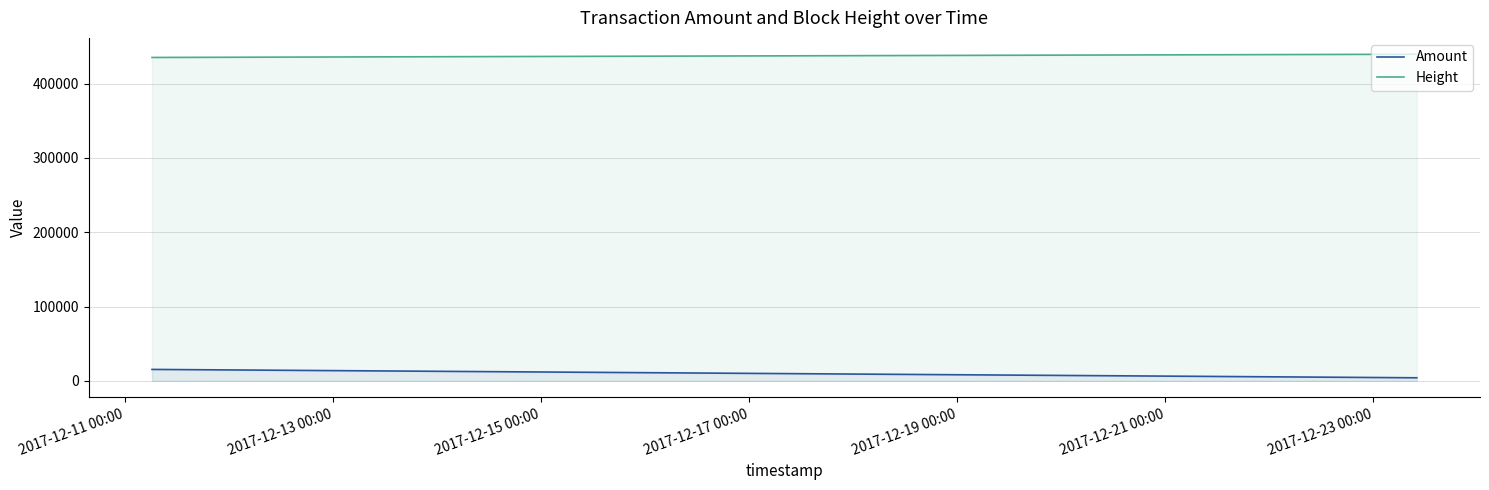

True or false: Amount has more than 2 interior local peaks.

False